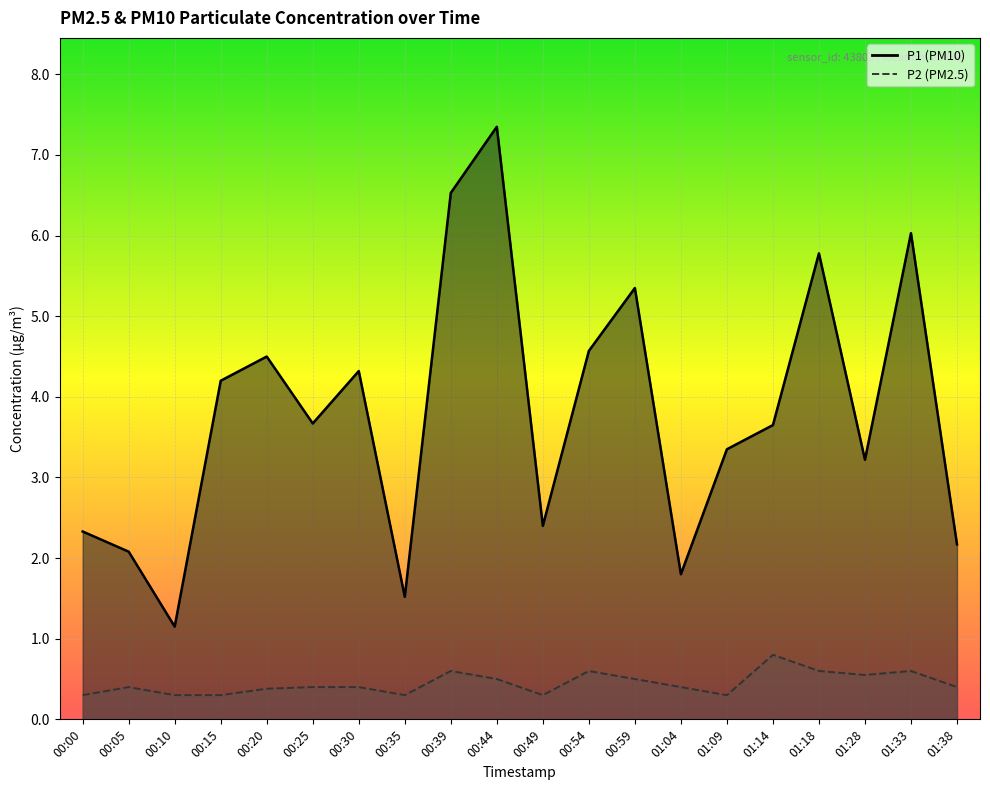

True or false: P2 and P1 cross at least once.

False